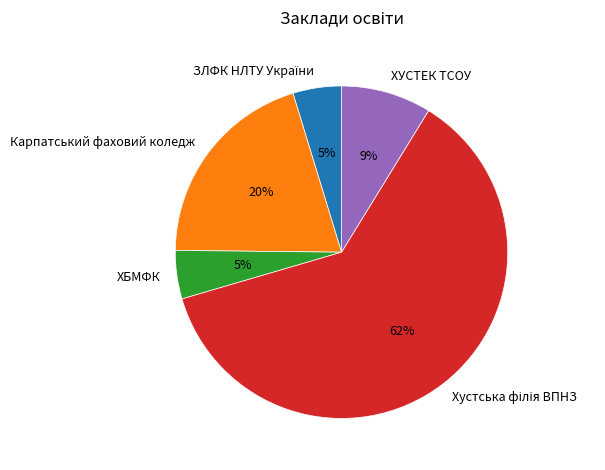

Does ХБМФК account for over 50% of the chart?

No